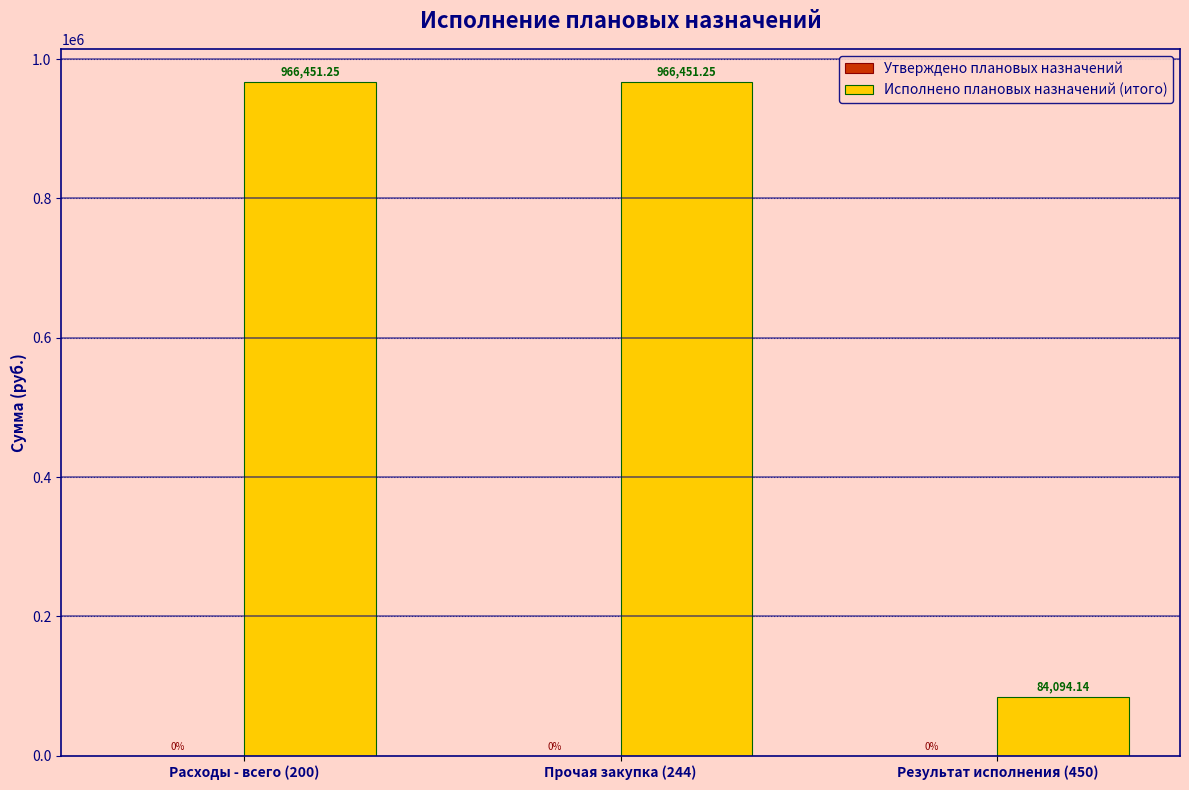

Which has a higher value, Прочая закупка (244) or Результат исполнения (450)?

Прочая закупка (244)